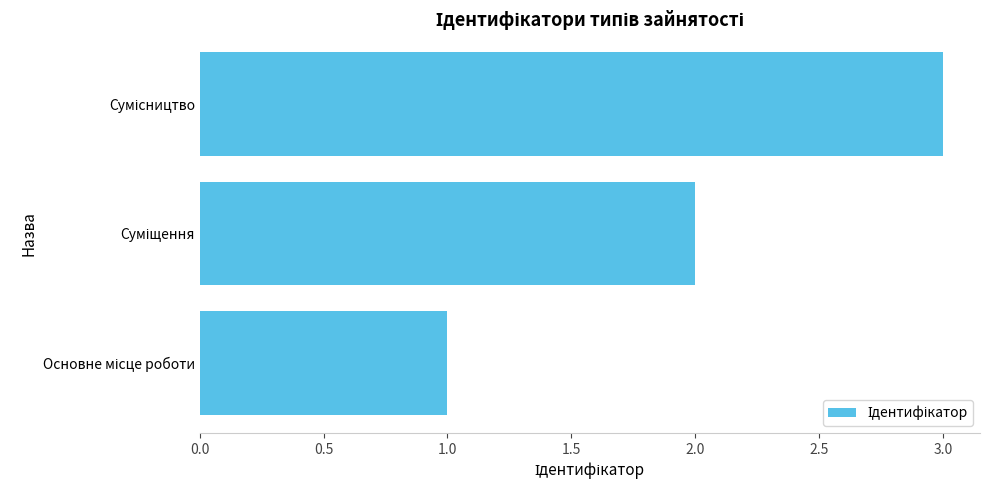

Does the chart contain any negative values?

No